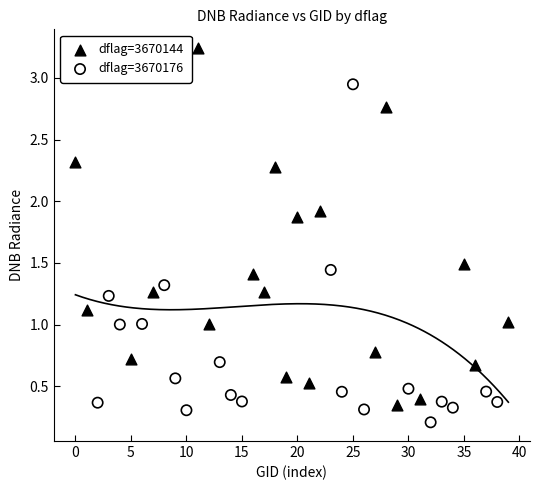

Which series reaches the minimum Y coordinate?

dflag=3670176